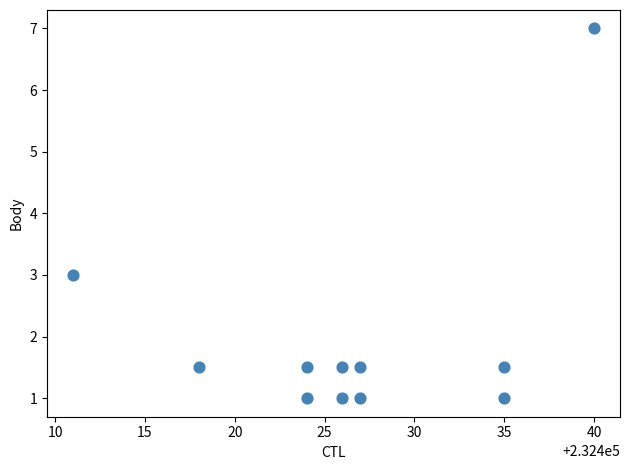

What Y value in the scatter plot is closest to 4?

3.0